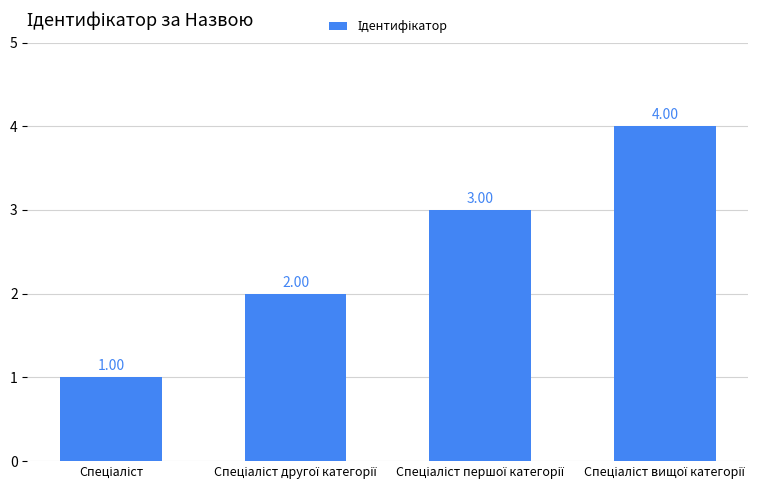

What is the difference between the maximum and minimum values?

3